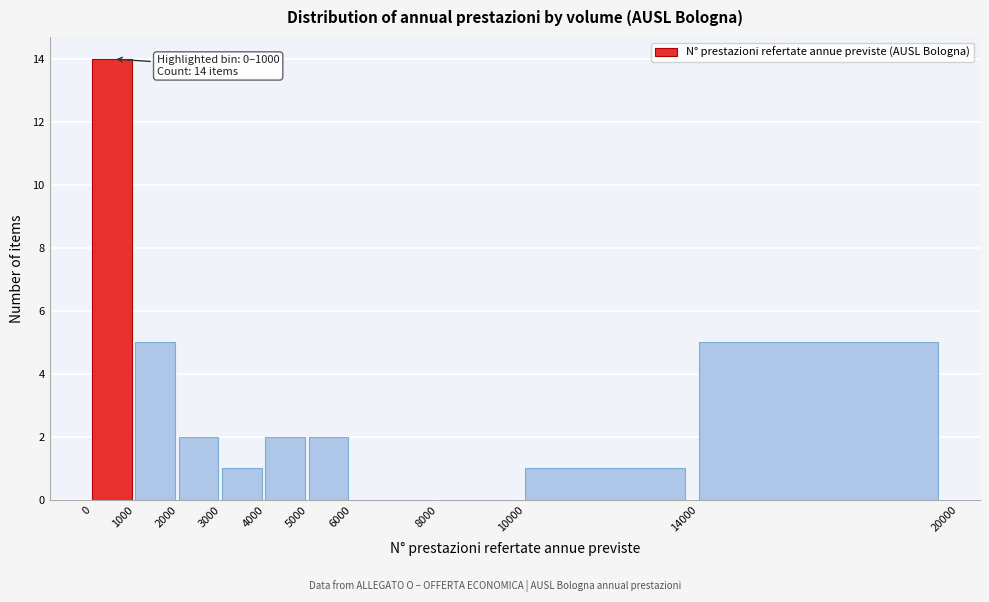

Which range on the x-axis has the tallest bar?

0 to 1000